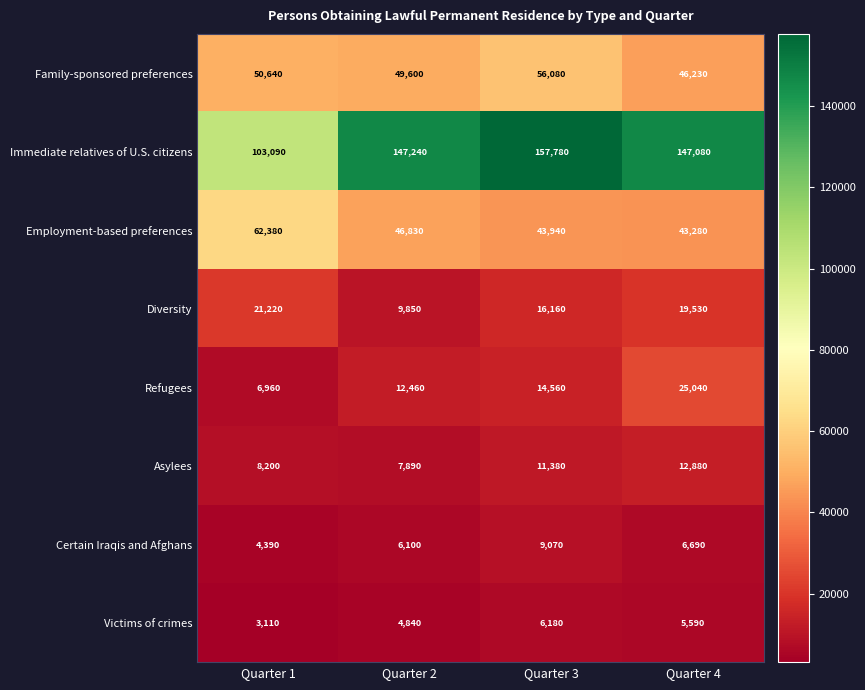

What is the sum of the Victims of crimes values at Quarter 4 and Quarter 1?

8700